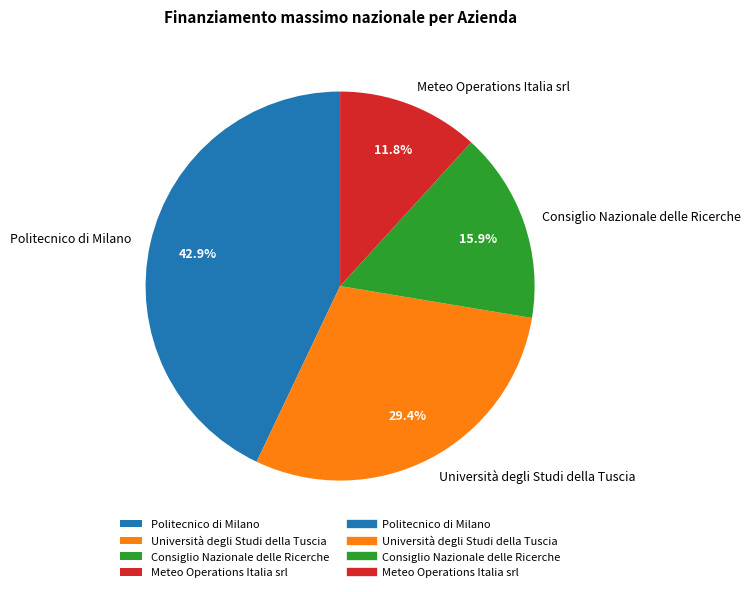

To the nearest percent, what portion does Politecnico di Milano represent?

43%